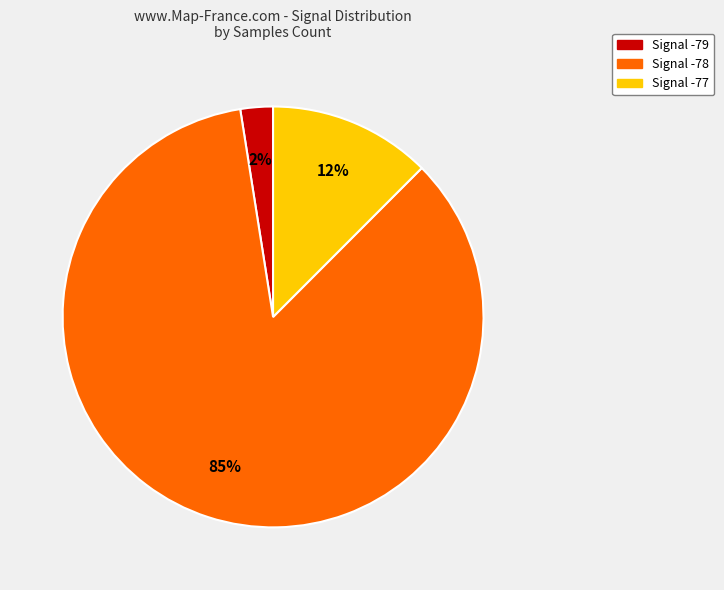

Is there a majority slice in this chart?

Yes